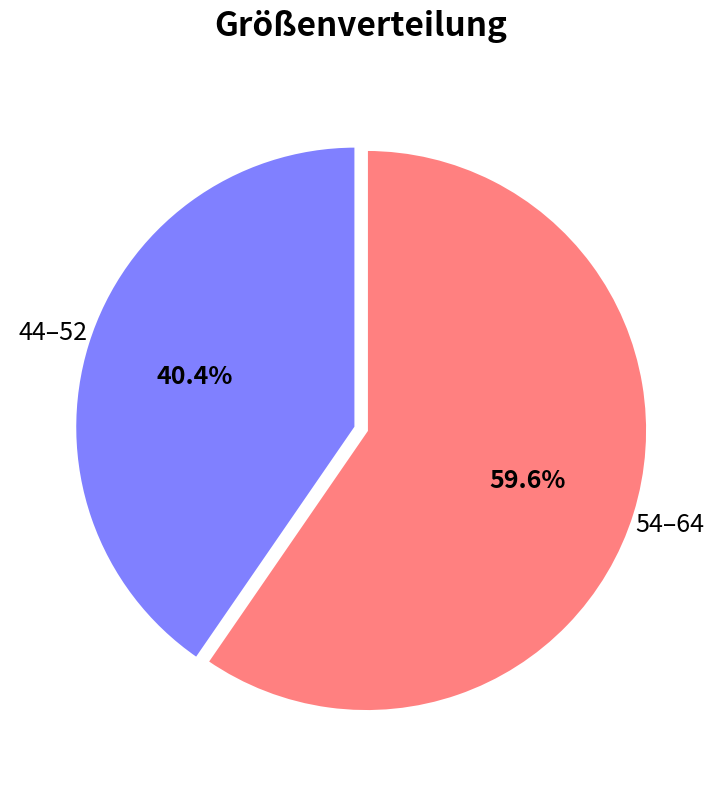

Does any single category account for the majority?

Yes